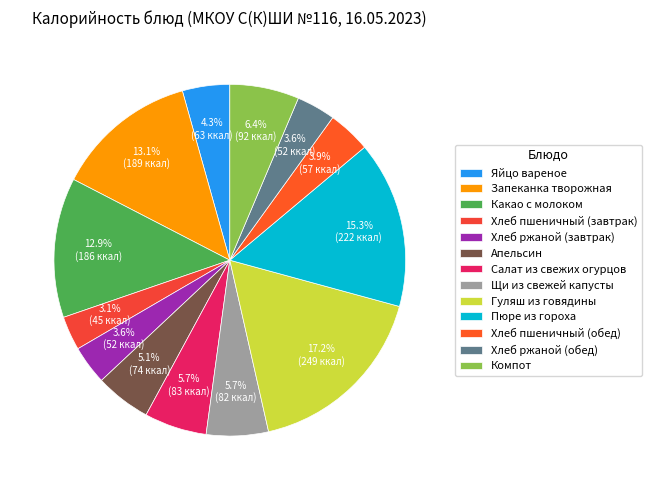

To the nearest percent, what percentage of the pie is Щи из свежей капусты?

6%